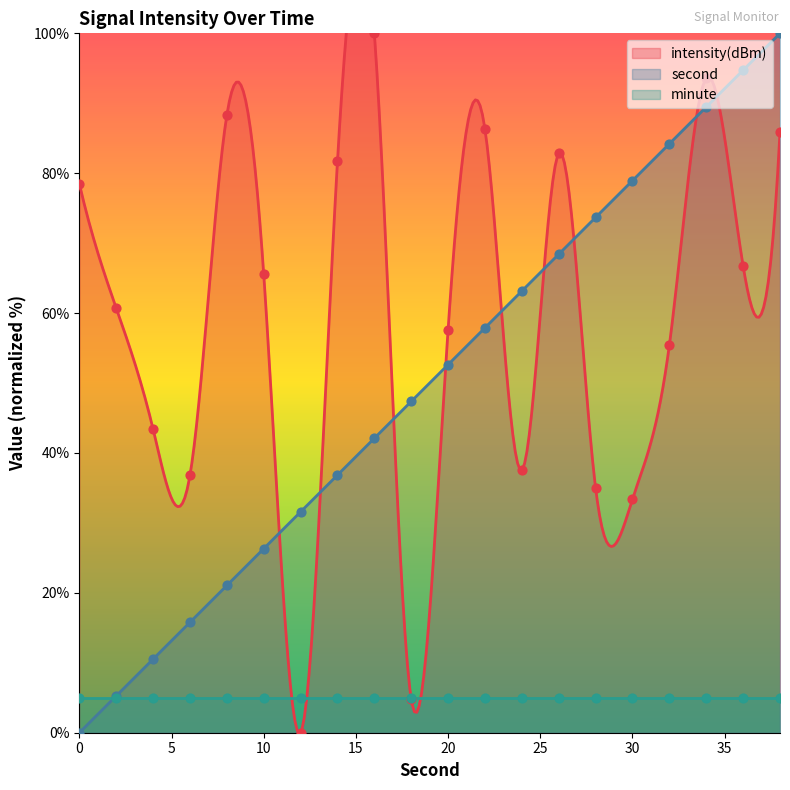

Which series has the largest total across all categories?

intensity